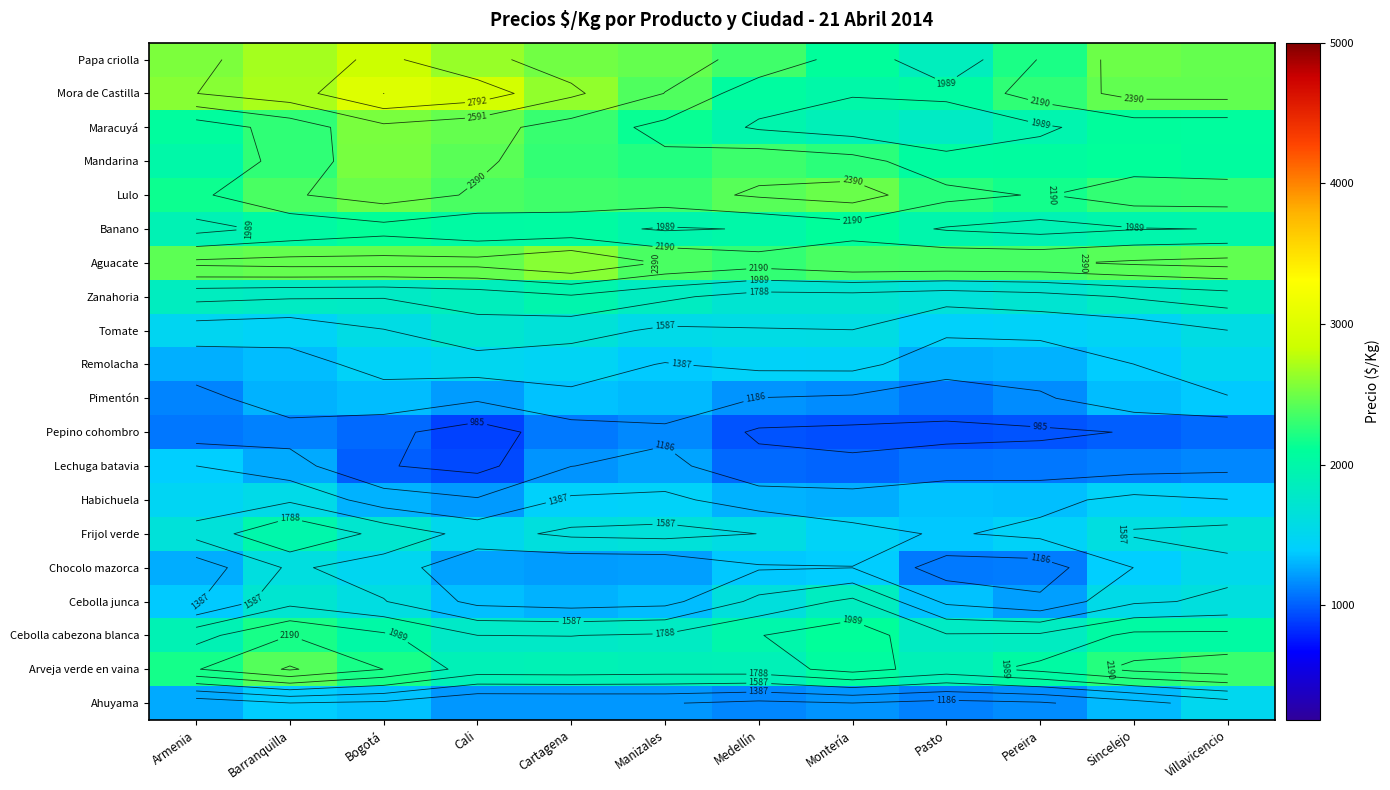

Rank the categories by Frijol verde value from highest to lowest.

Barranquilla, Bogotá, Villavicencio, Armenia, Manizales, Cartagena, Sincelejo, Medellín, Cali, Montería, Pereira, Pasto